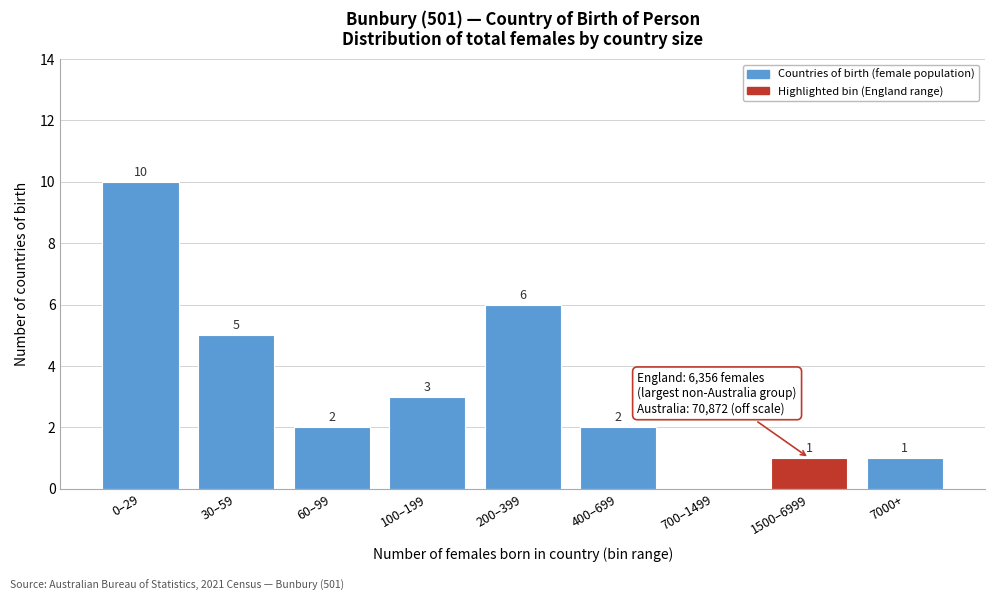

Reading left to right, extract all data points from this chart.

0–29=10	30–59=5	60–99=2	100–199=3	200–399=6	400–699=2	700–1499=0	1500–6999=1	7000+=1